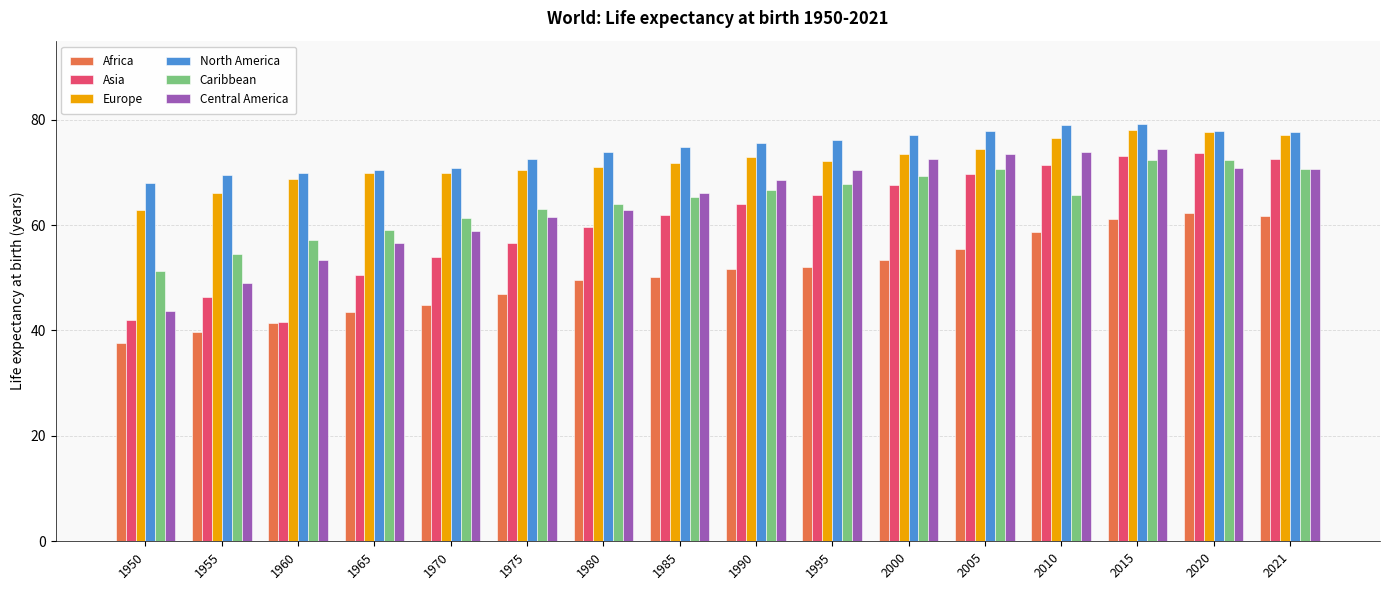

Count the number of data series in this chart.

6